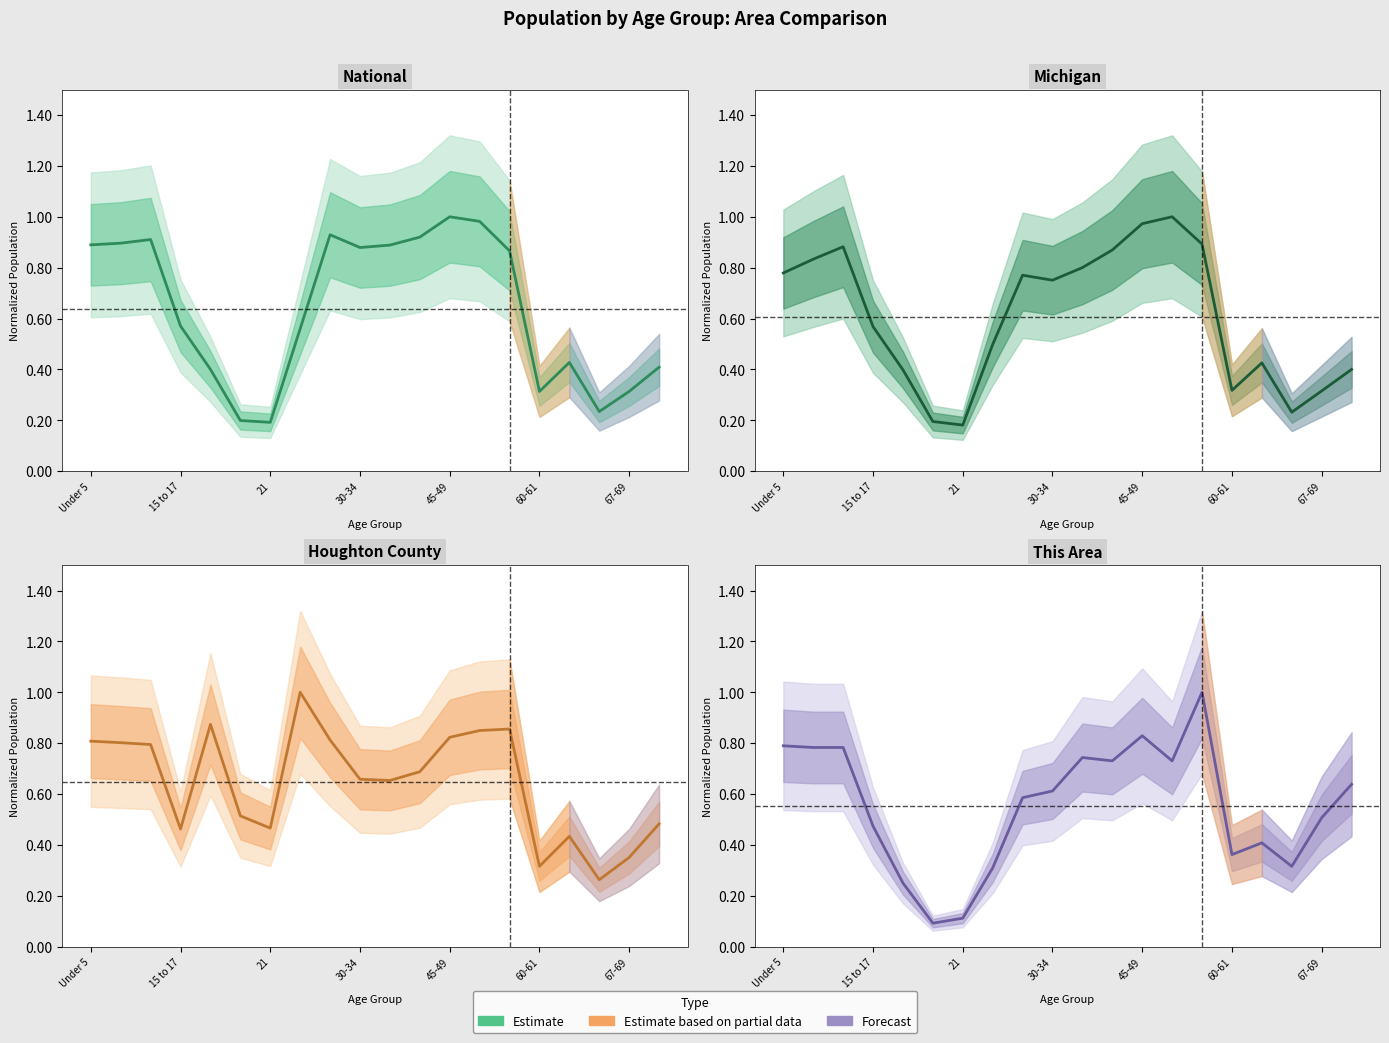

What is the difference between the highest and lowest values at 67-69?

0.2